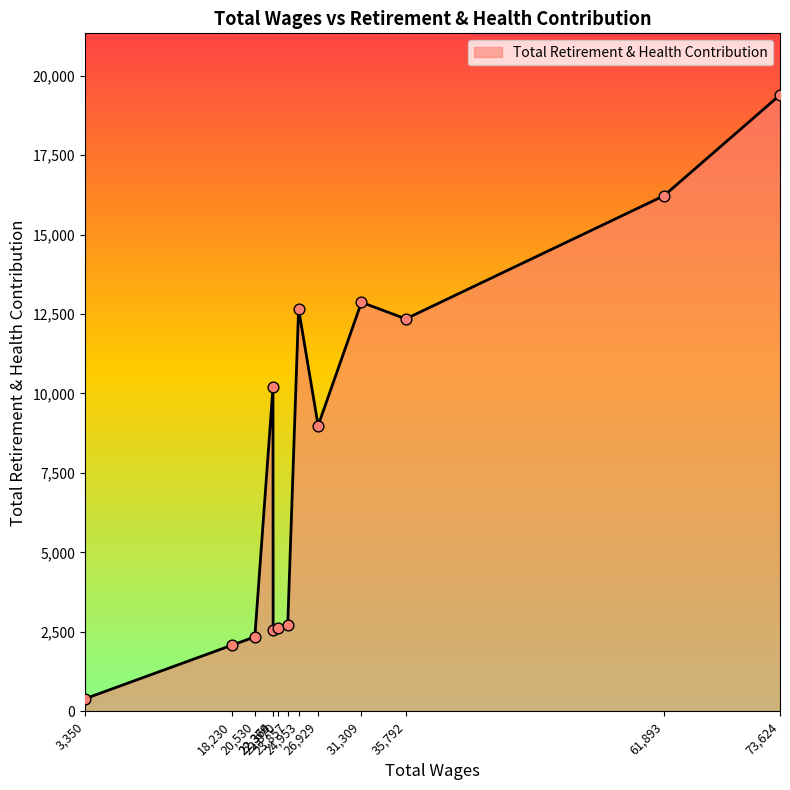

What is the difference between the maximum and minimum values?

18996